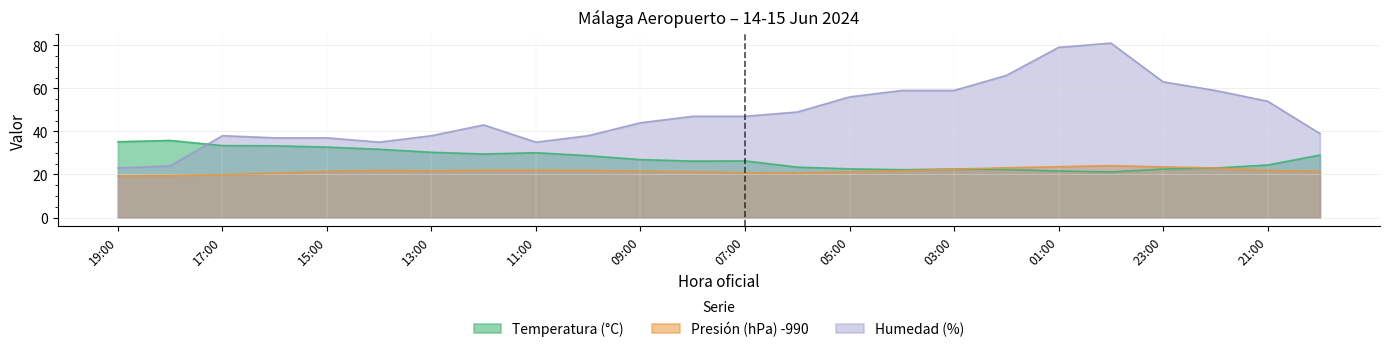

Where is the first local minimum for Humedad (%)?

14:00